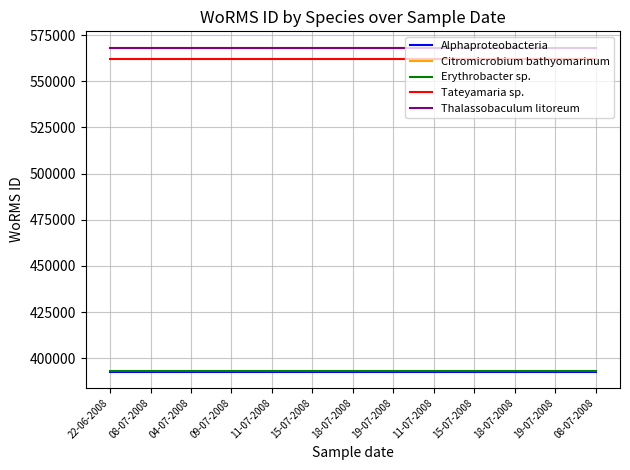

Does the chart have visible grid lines?

Yes